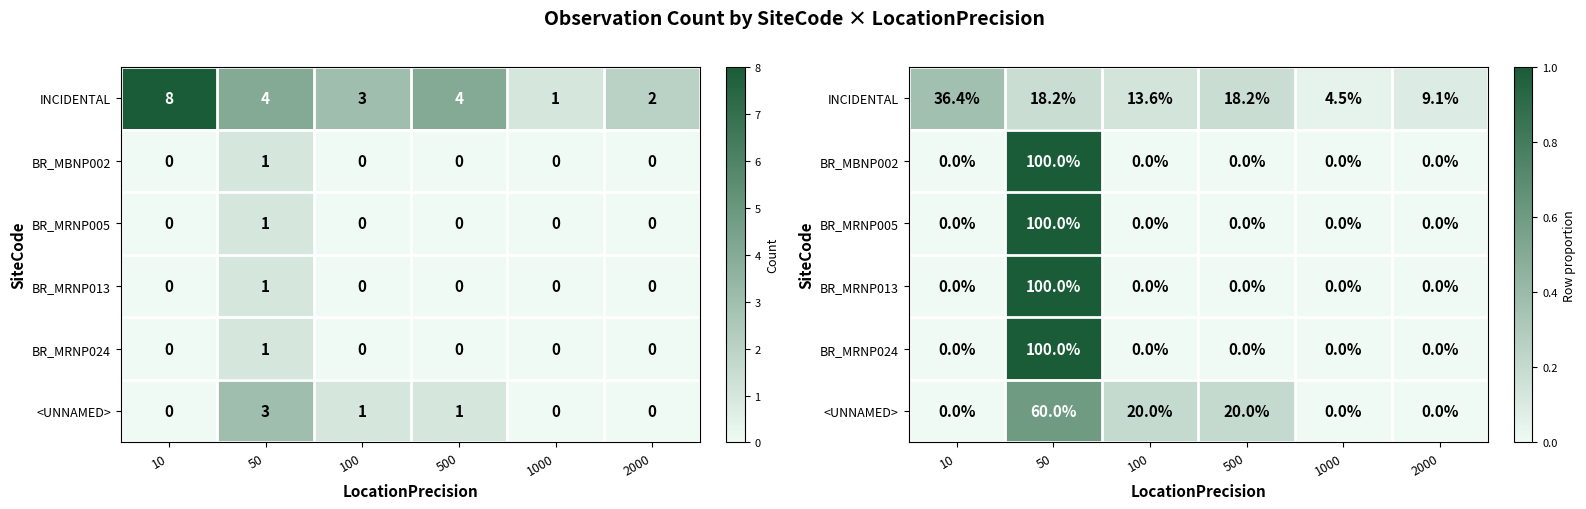

The INCIDENTAL series shows 0.2 at 50. True or false?

True